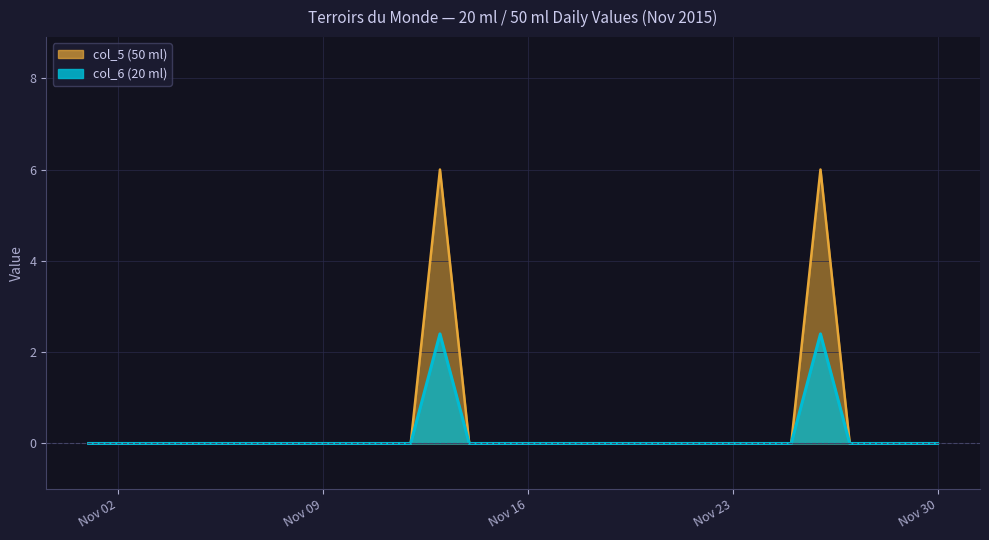

Which category has the lowest value across all series?

2015-11-01